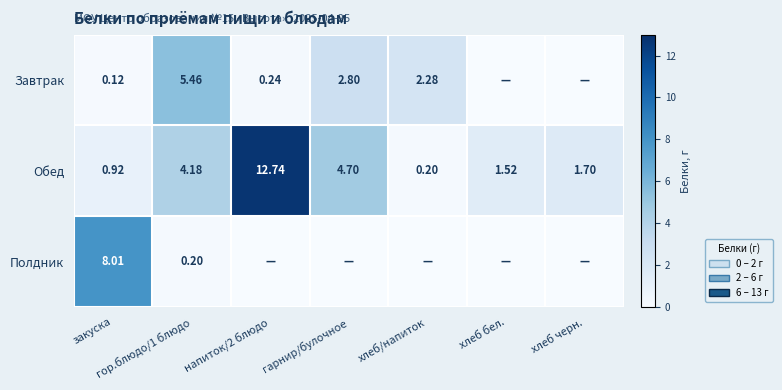

What is the sum of the Обед values at хлеб/напиток and закуска?

1.1